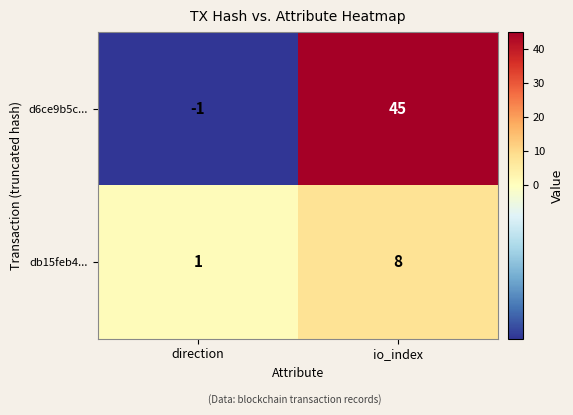

Is it true that db15feb4... equals 1 at direction?

True